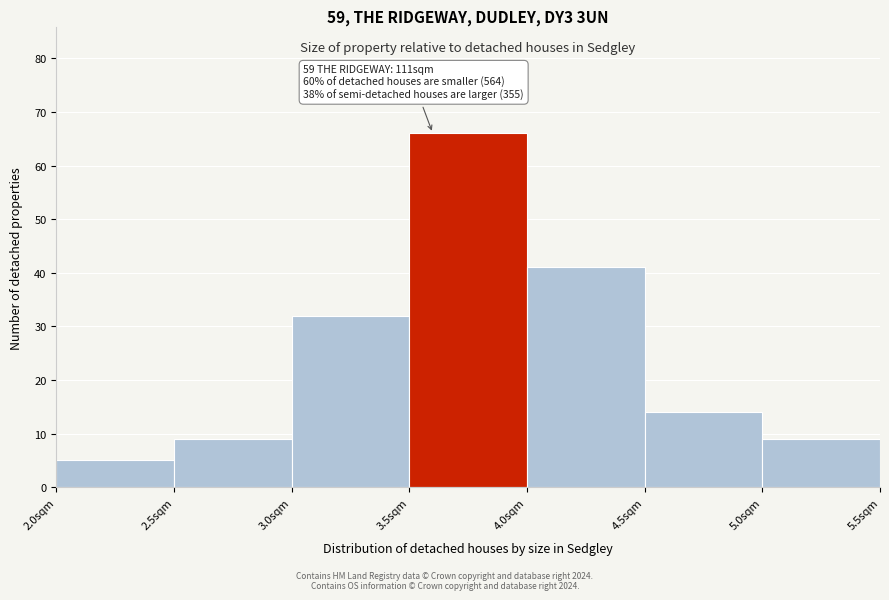

Which range on the x-axis has the tallest bar?

3.5 to 4.0